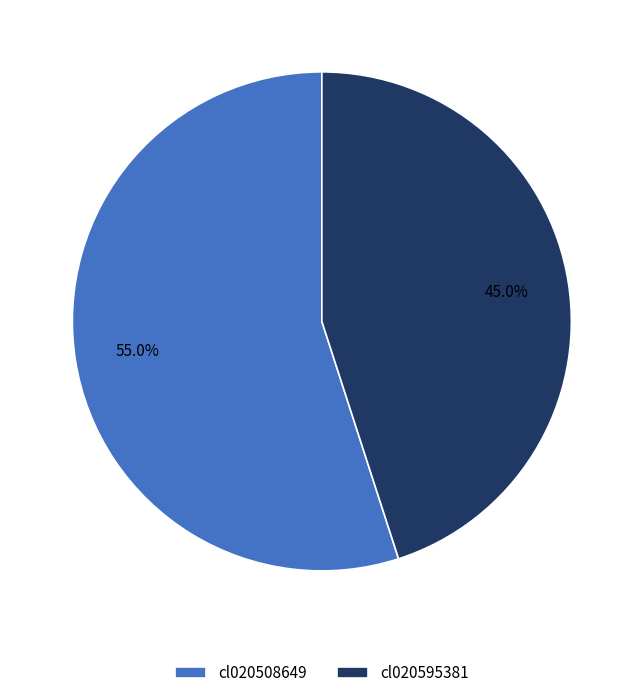

Which category has the smallest portion of the pie?

cl020595381